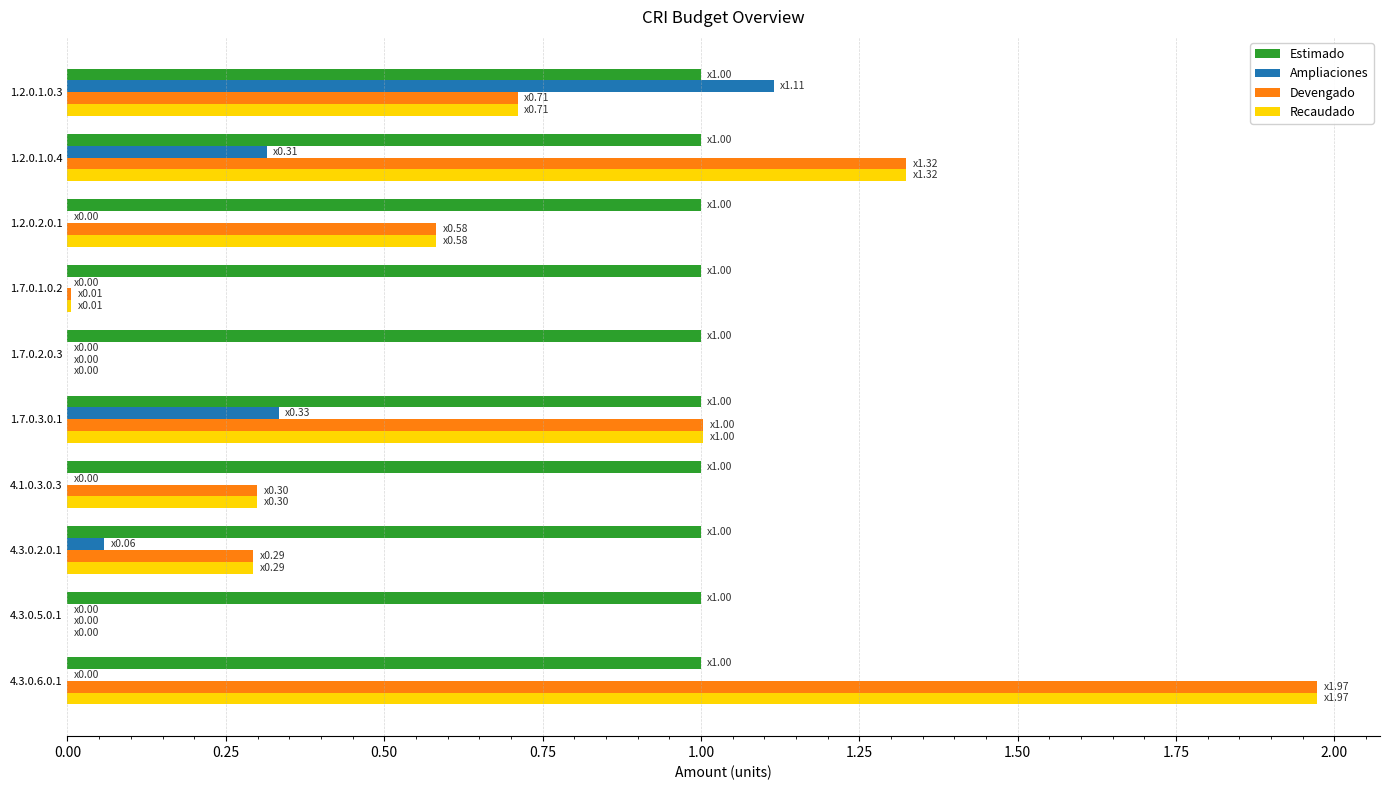

Count the number of data series in this chart.

4